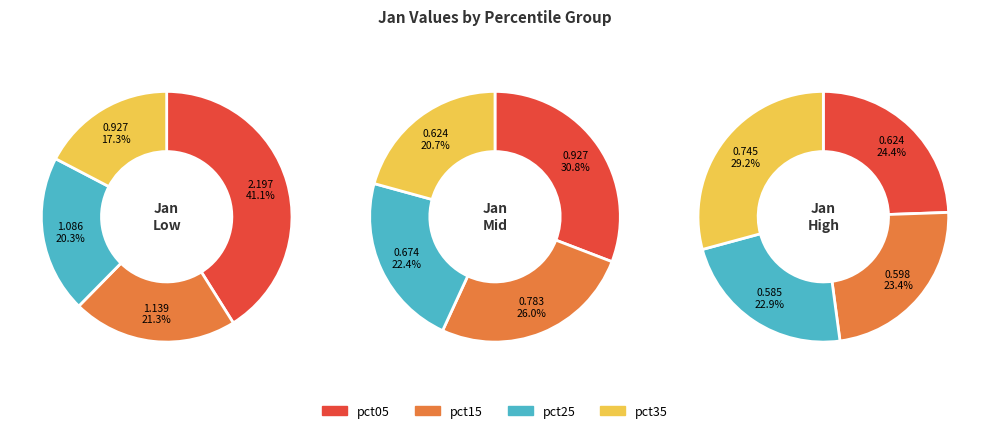

Does any single category account for the majority?

No